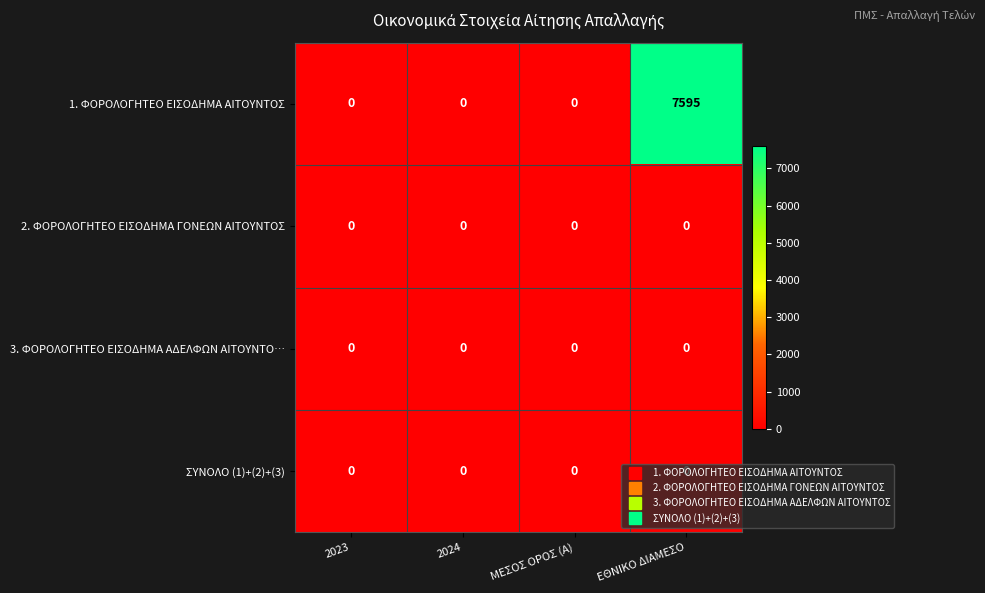

At which category does the chart reach its peak across all series?

ΕΘΝΙΚΟ ΔΙΑΜΕΣΟ